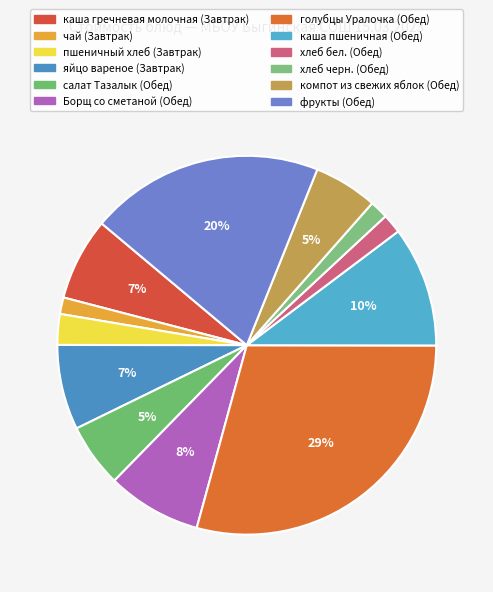

Rank the categories by value from lowest to highest.

чай (Завтрак), хлеб черн. (Обед), хлеб бел. (Обед), пшеничный хлеб (Завтрак), салат Тазалык (Обед), компот из свежих яблок (Обед), каша гречневая молочная (Завтрак), яйцо вареное (Завтрак), Борщ со сметаной (Обед), каша пшеничная (Обед), фрукты (Обед), голубцы Уралочка (Обед)